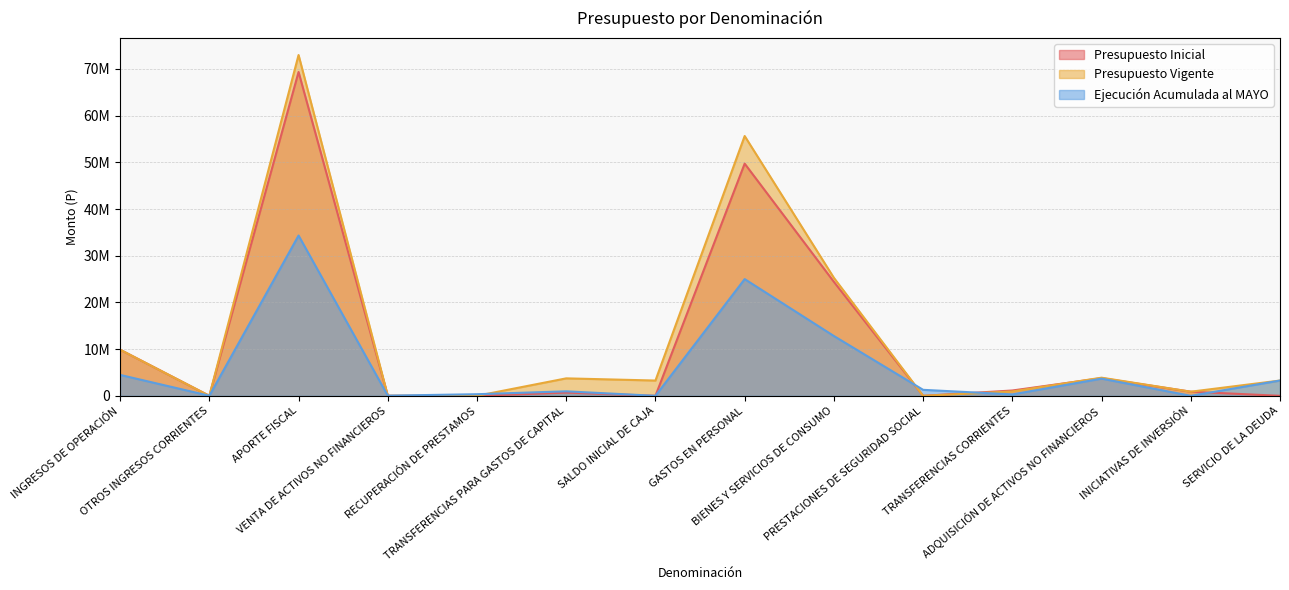

Which series has the largest range (max minus min)?

Presupuesto Vigente